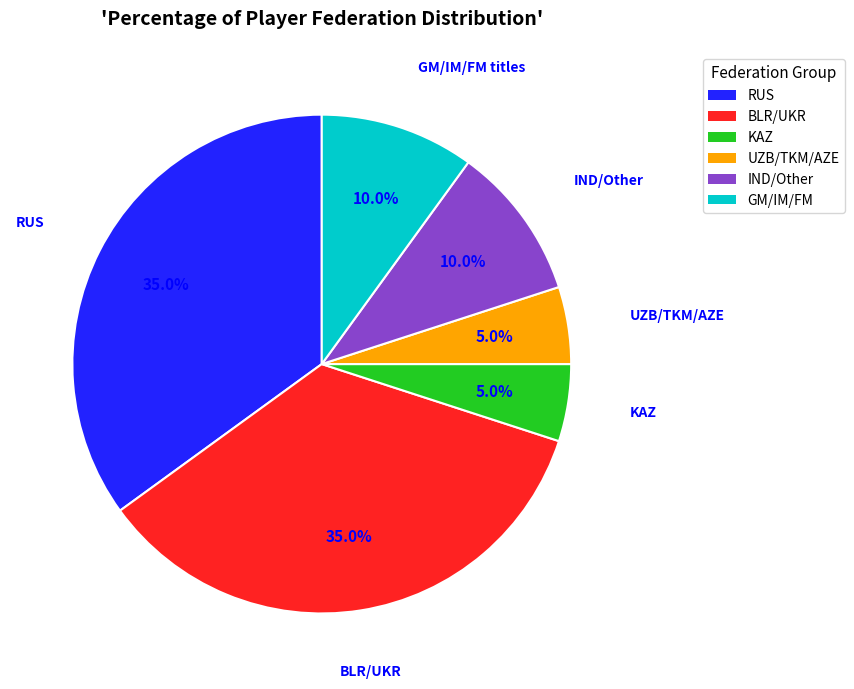

How many segments does this pie chart have?

6